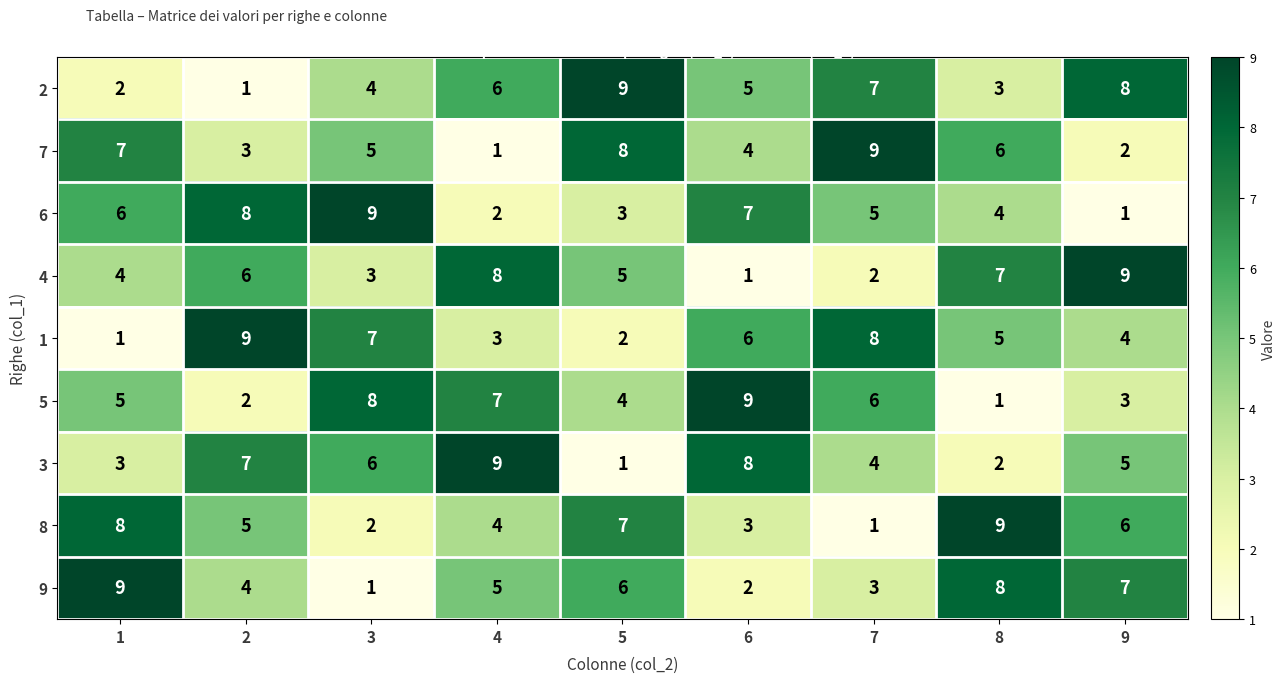

What is the total value across all series at 2?

45